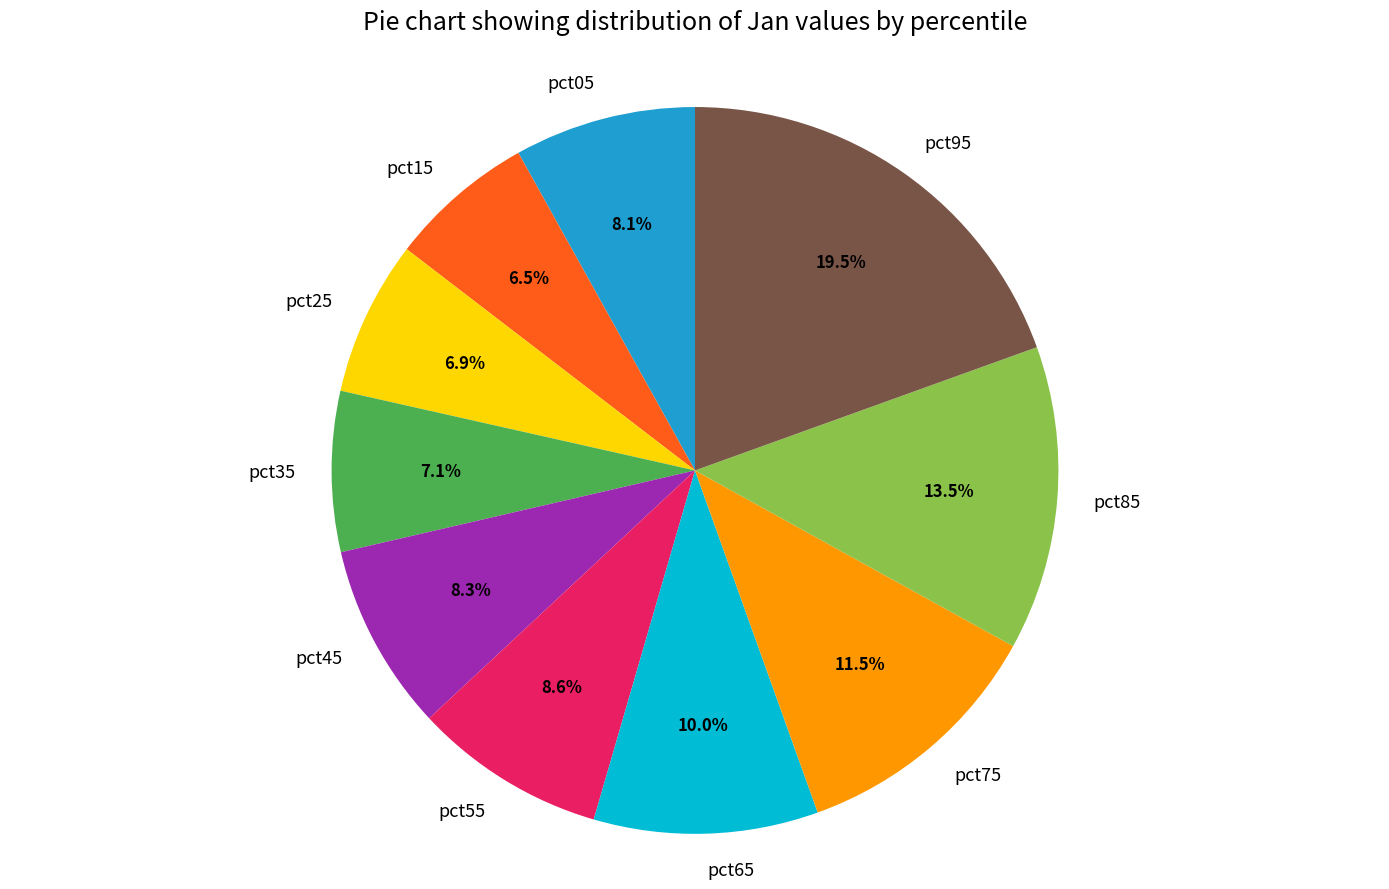

To the nearest percent, what percentage of the pie is pct05?

8%